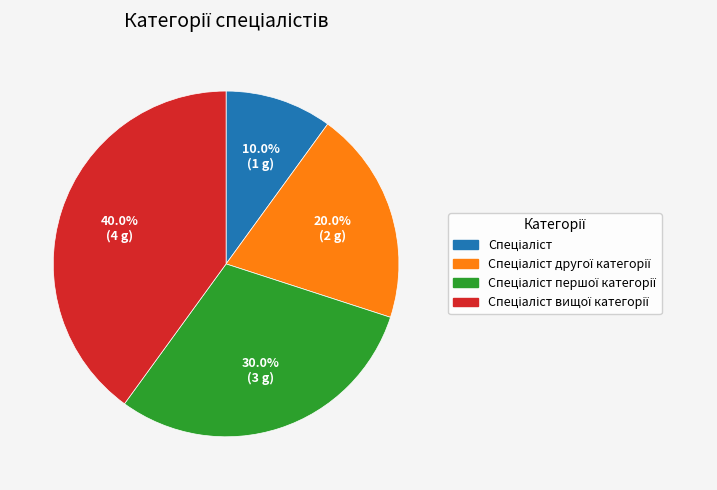

Does any single category account for the majority?

No